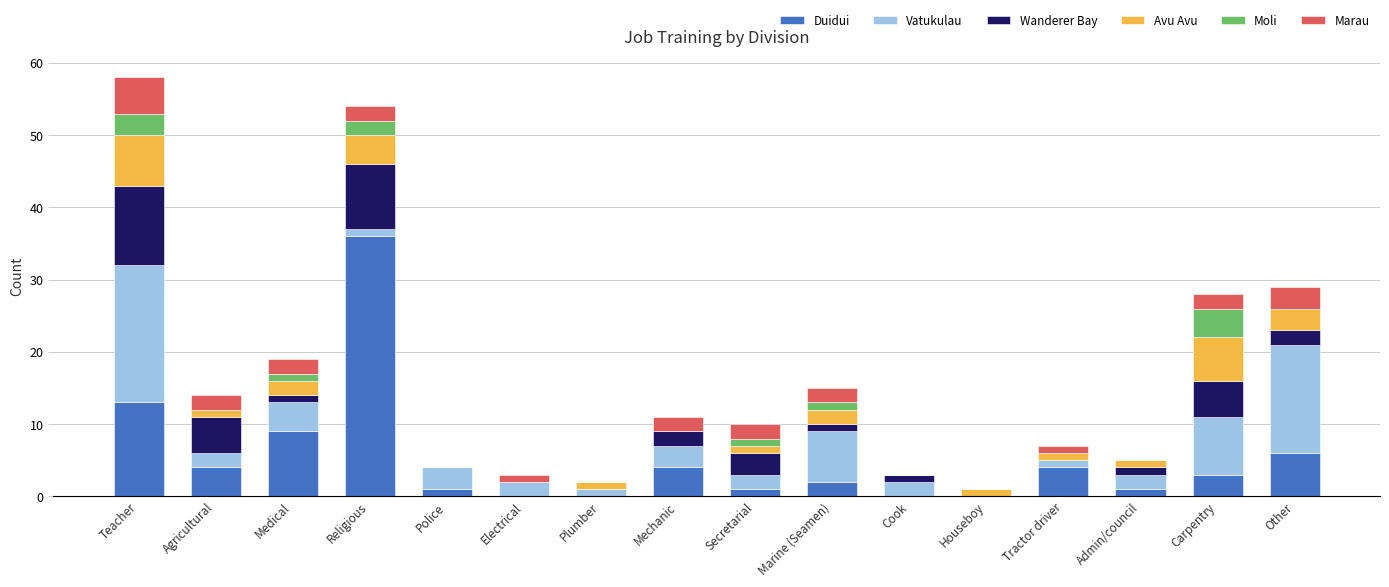

At which label is Duidui closest to 18?

Teacher